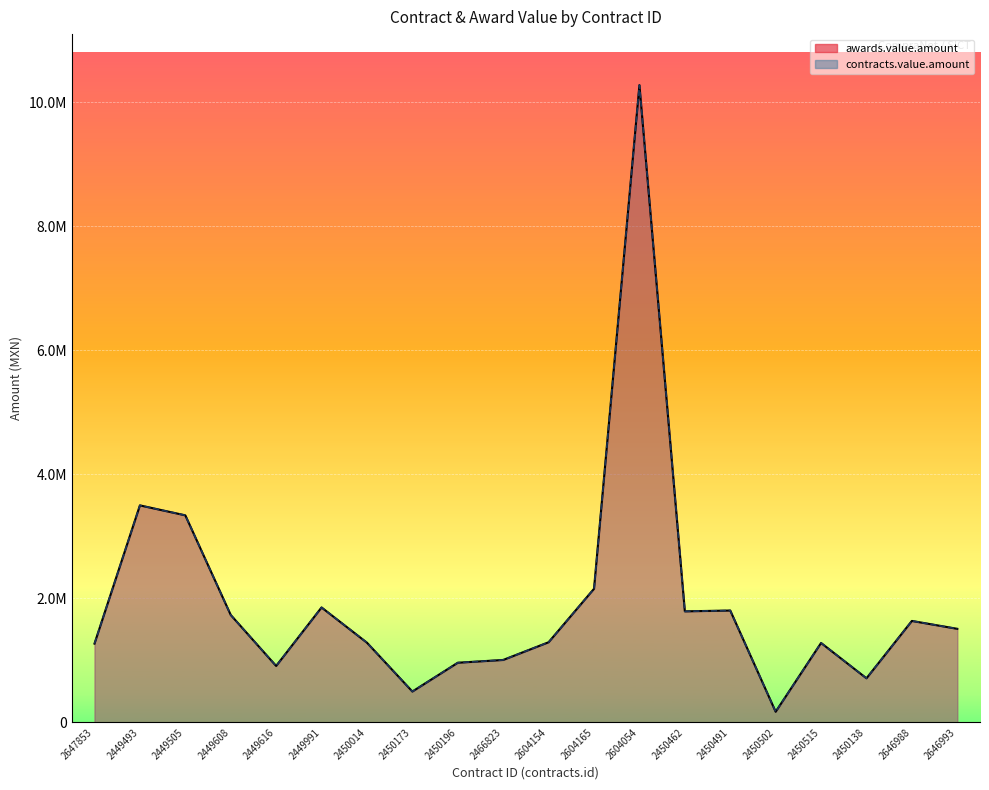

True or false: awards.value.amount and contracts.value.amount intersect in this chart.

False